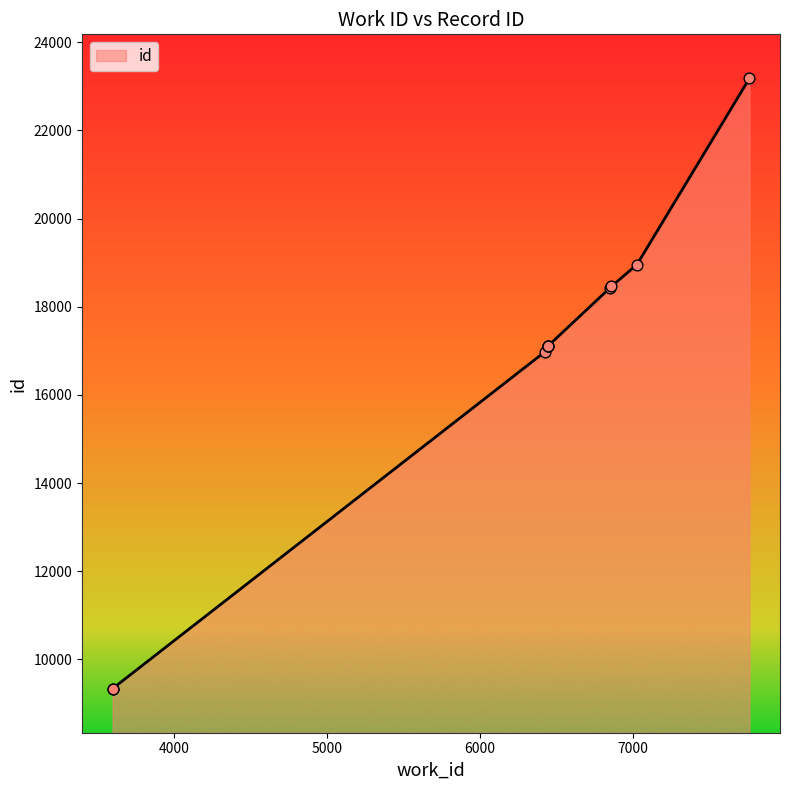

What is the change in value from 3600 to 6443?

+7763